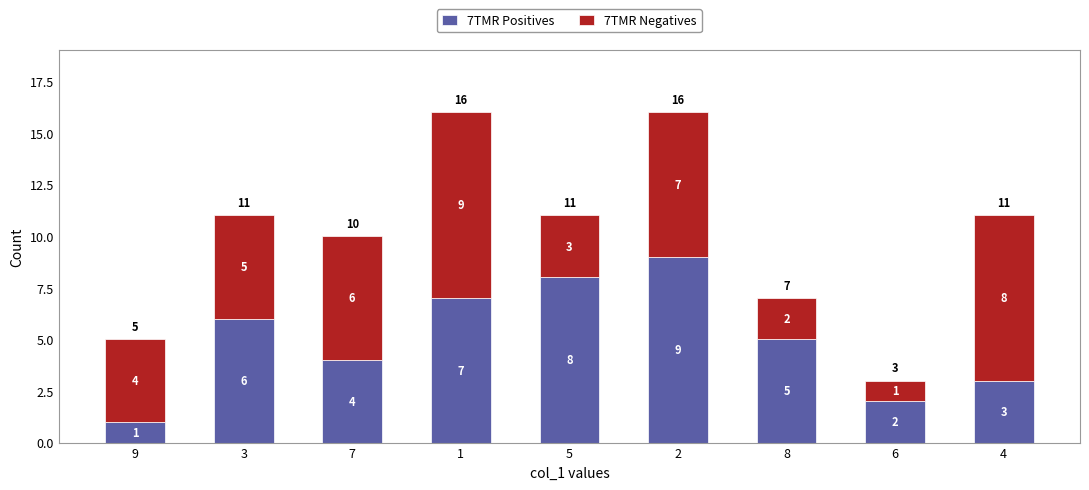

What is the difference between the maximum and minimum values in the 7TMR Positives series?

8